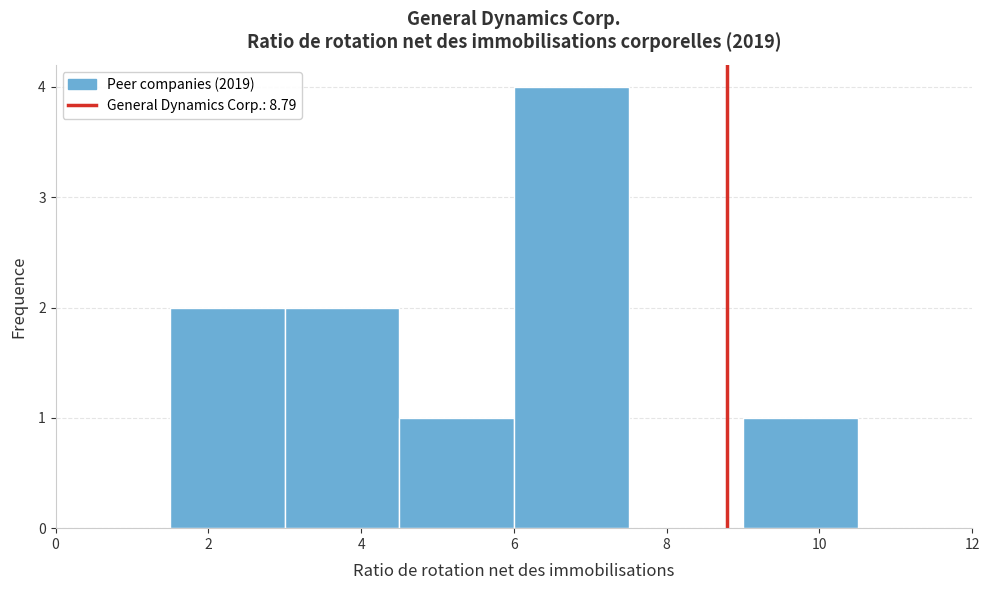

Reading left to right, transcribe this chart: for each bar, give the range it covers on the x-axis and its height. Neither the bar edges nor the heights are printed on the chart, so give them approximately, as read against the axes.

0.0 to 1.5: 0
1.5 to 3.0: 2
3.0 to 4.5: 2
4.5 to 6.0: 1
6.0 to 7.5: 4
7.5 to 9.0: 0
9.0 to 10.5: 1